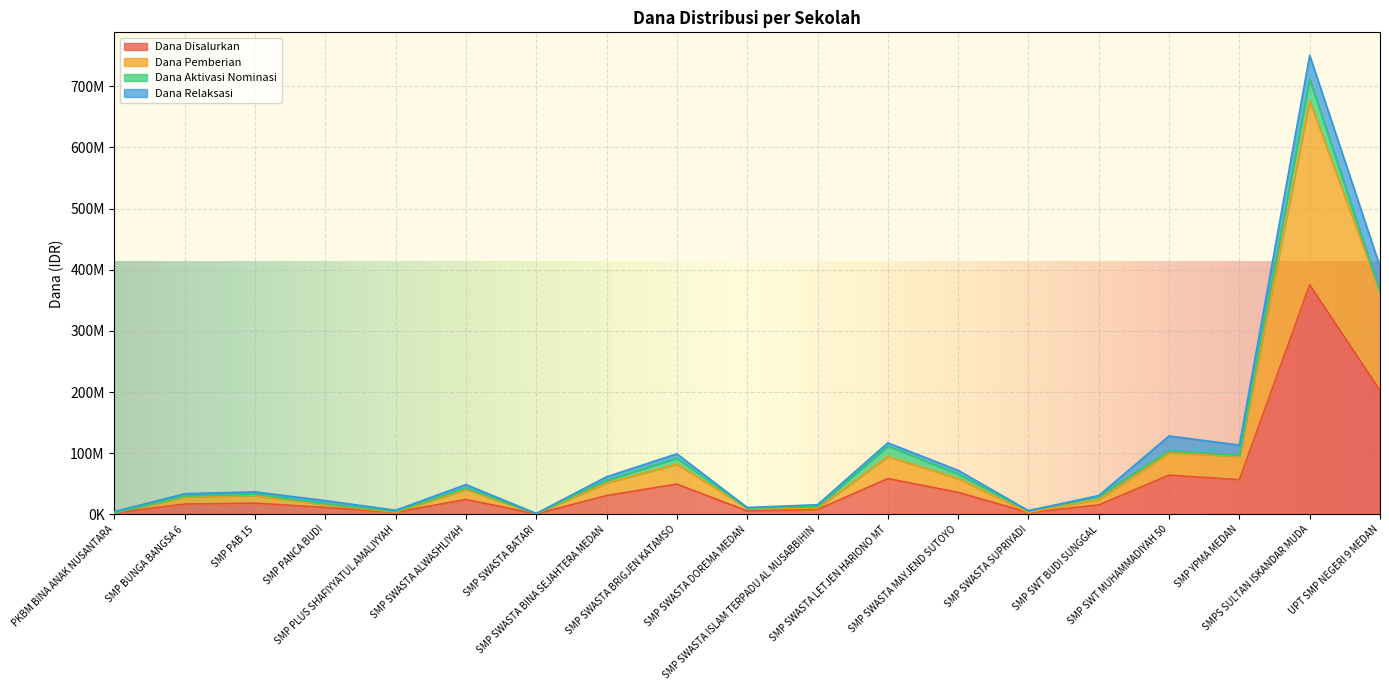

What are all the series names shown in the legend?

Dana Disalurkan, Dana Pemberian, Dana Aktivasi Nominasi, Dana Relaksasi